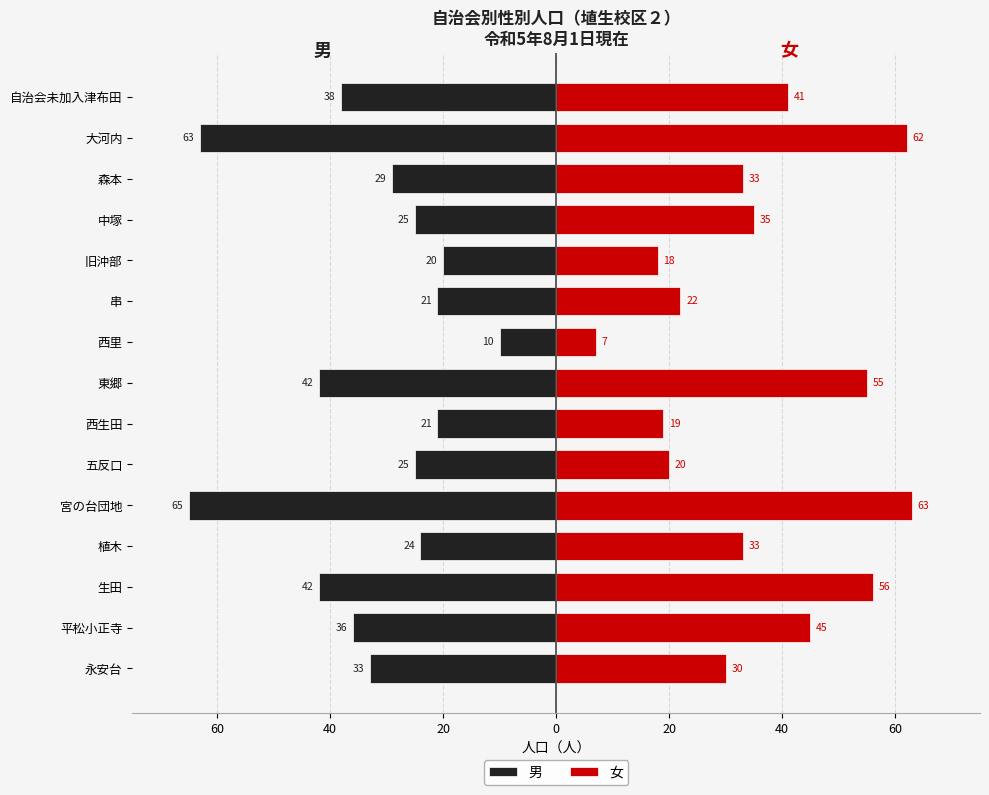

Is it true that 男 equals -25 at 五反口?

True